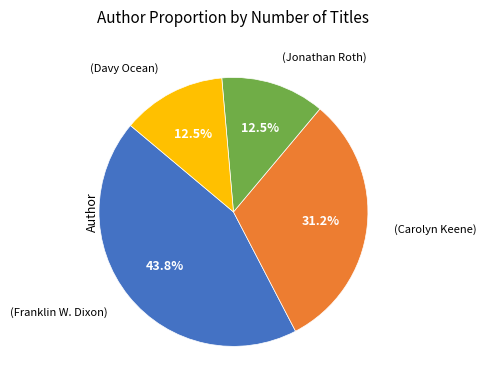

Is there any slice that represents more than half of the pie?

No